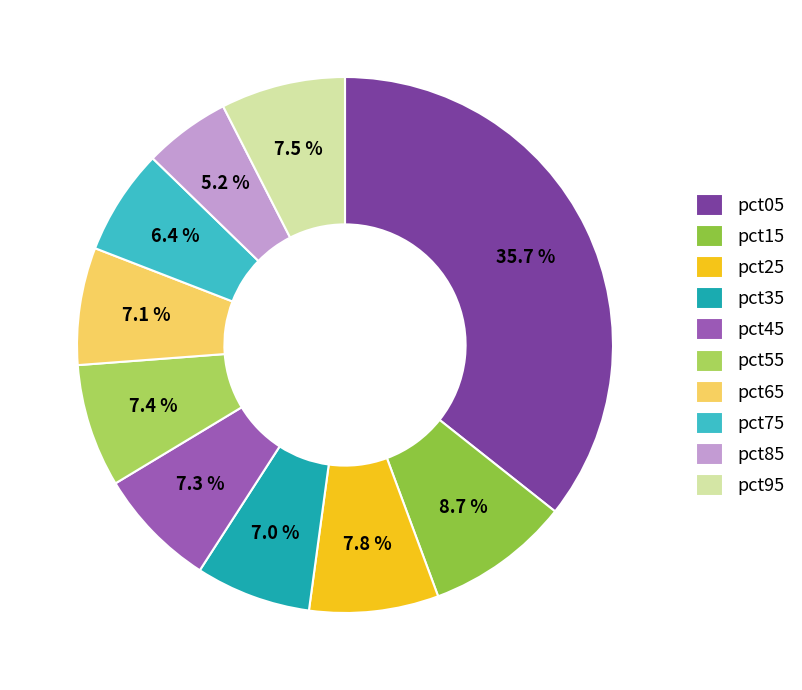

True or false: pct15 accounts for 21% of the total.

False